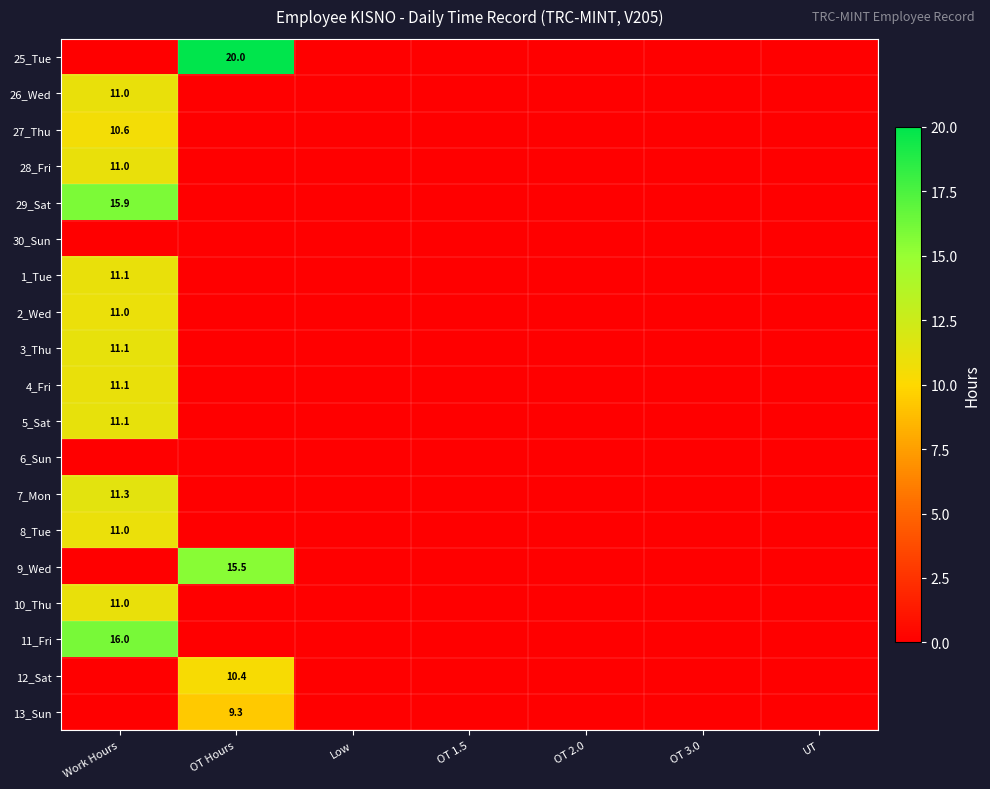

The value of 2_Wed at Work Hours is 3.9. True or false?

False